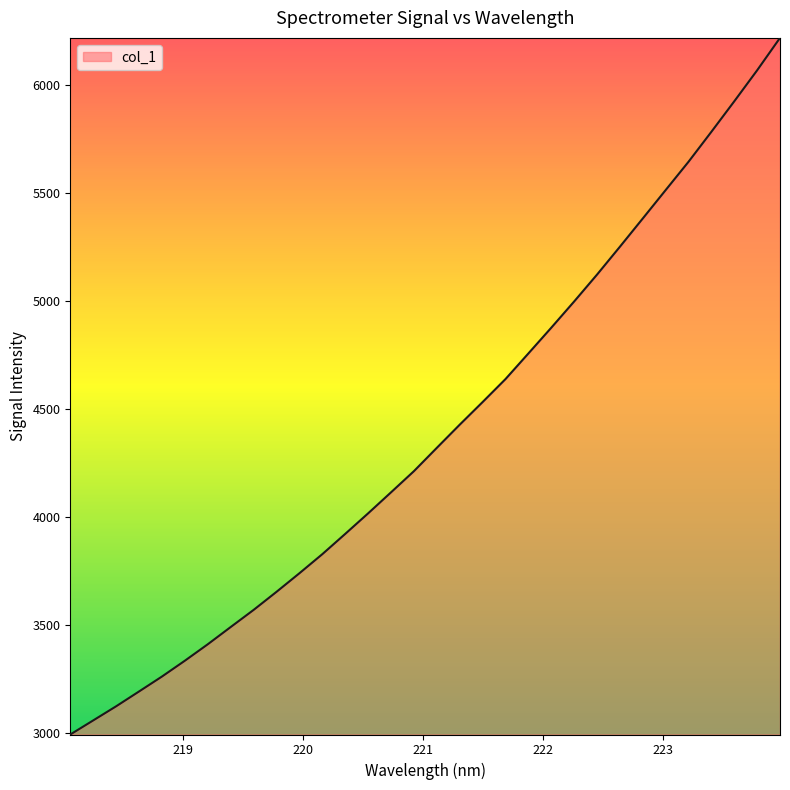

What is the difference between the maximum and minimum values?

3227.4